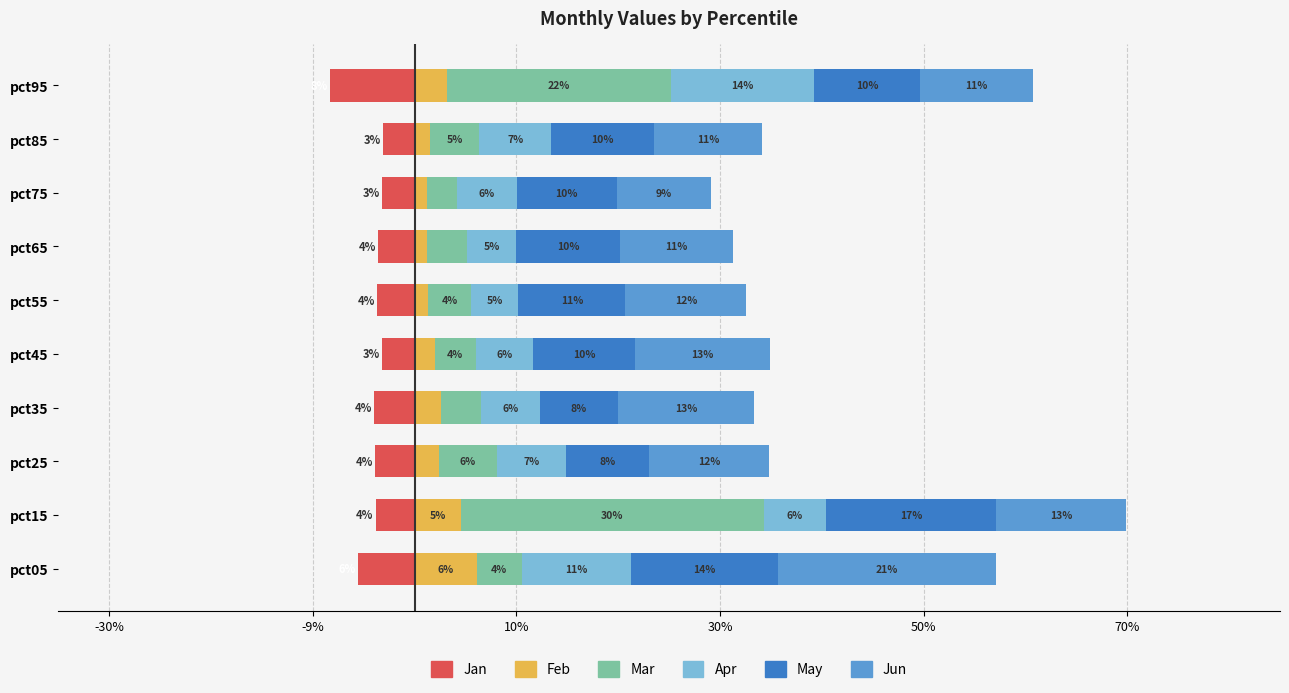

Count the Feb values in the range 0 to 1.

10